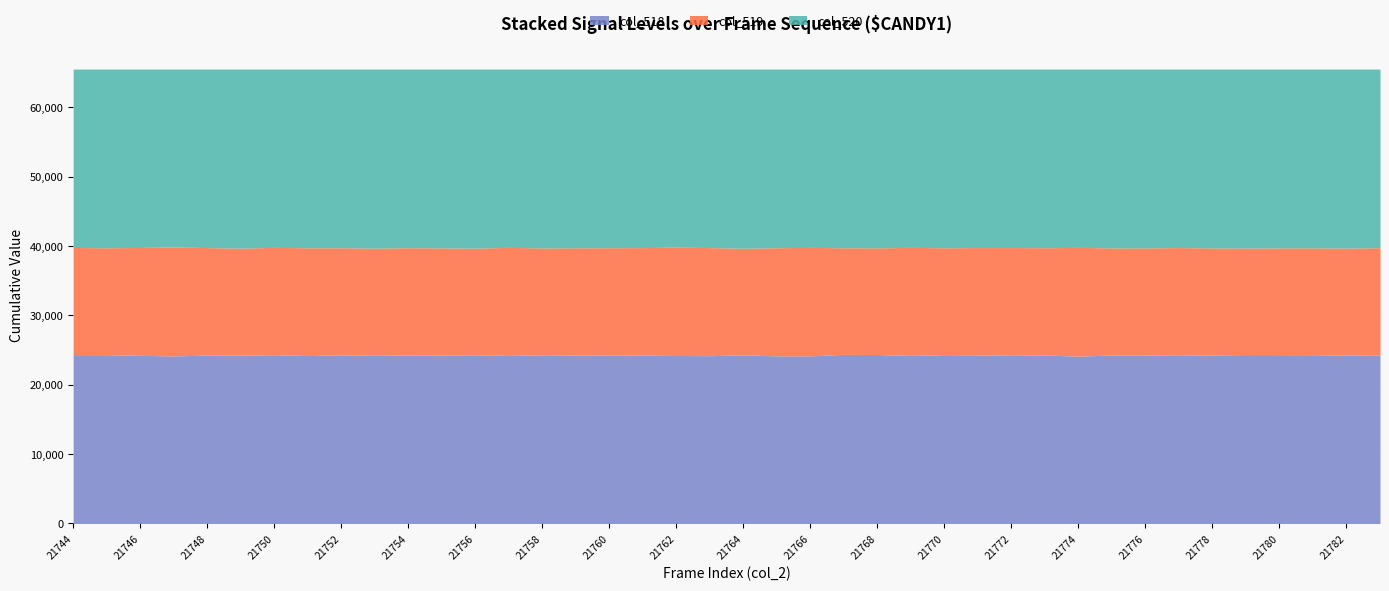

How many data points in col_519 are above 39771?

19